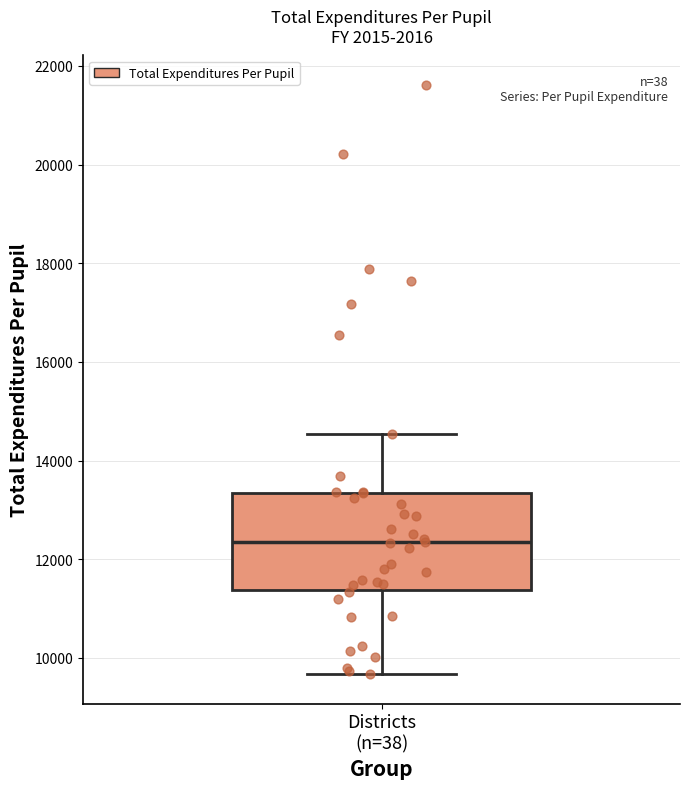

Transcribe this box plot: give where the median line is, the range the box spans, and where the two whiskers end, as read against the y-axis. The values are not printed on the chart, so give them approximately, as read against the axis.

median 12400, box 11400 to 13400, whiskers 9600 to 14600